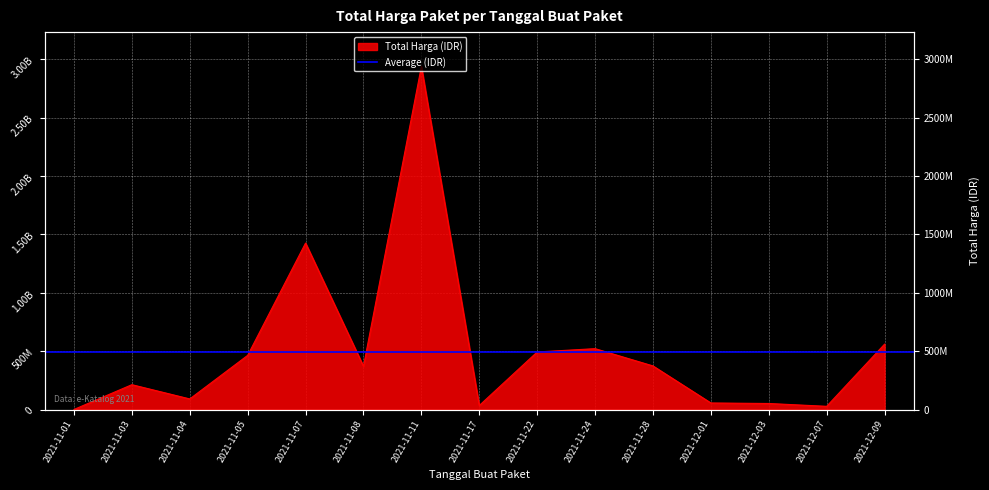

How many data points are above 370515000?

7